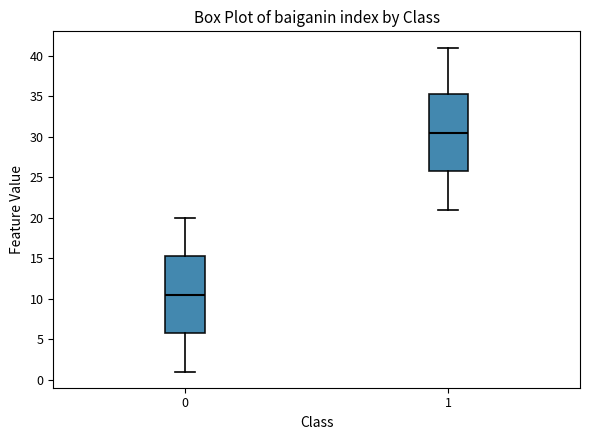

Which box's median line is the highest?

1